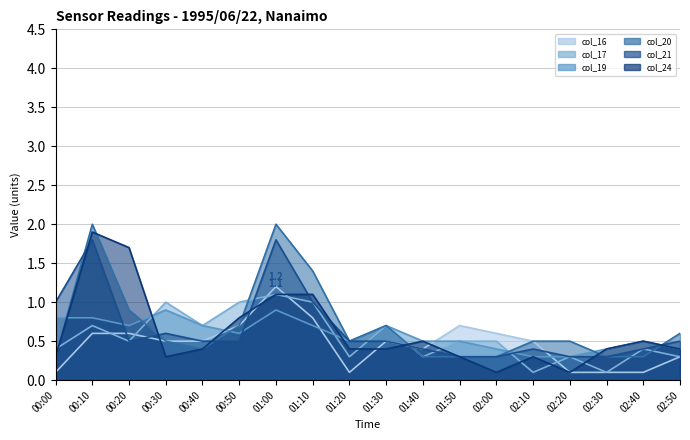

Where is Mean Value (col_20) nearest to the value 1?

00:20